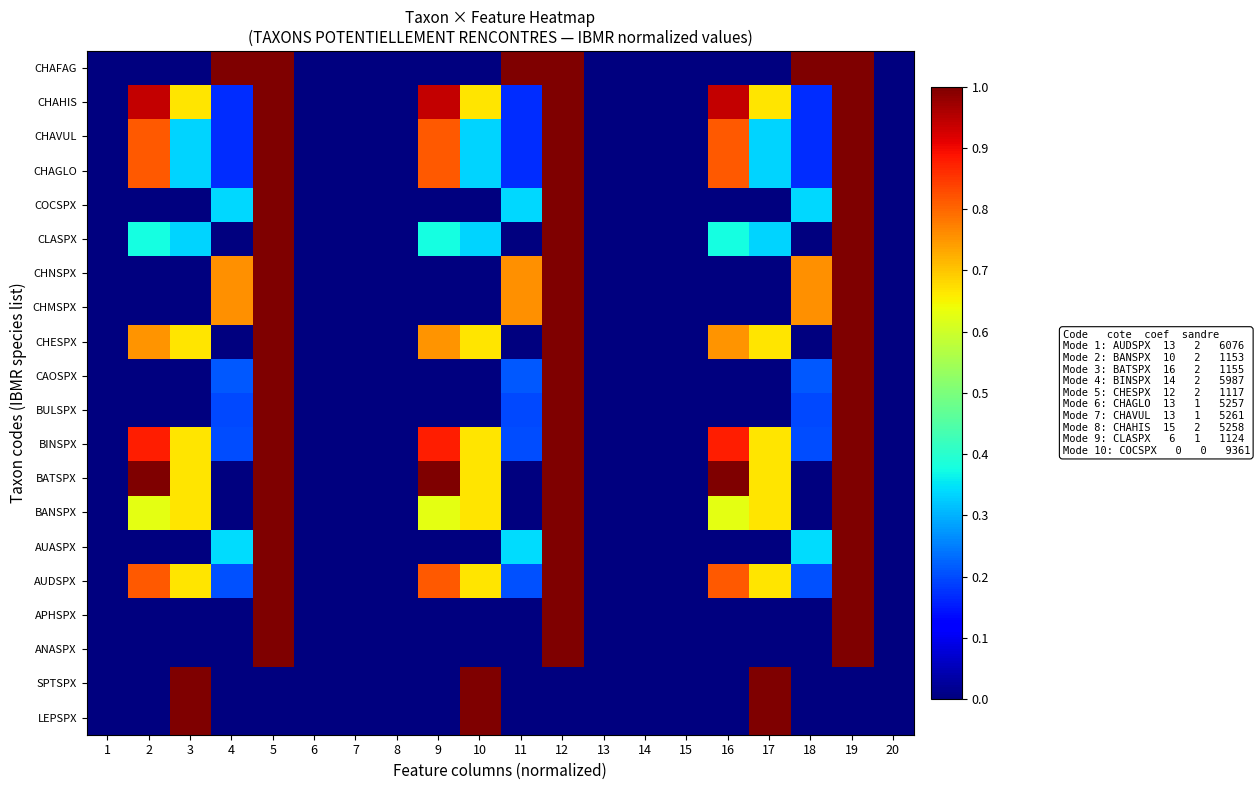

Which has a higher value, 15 or 10?

10